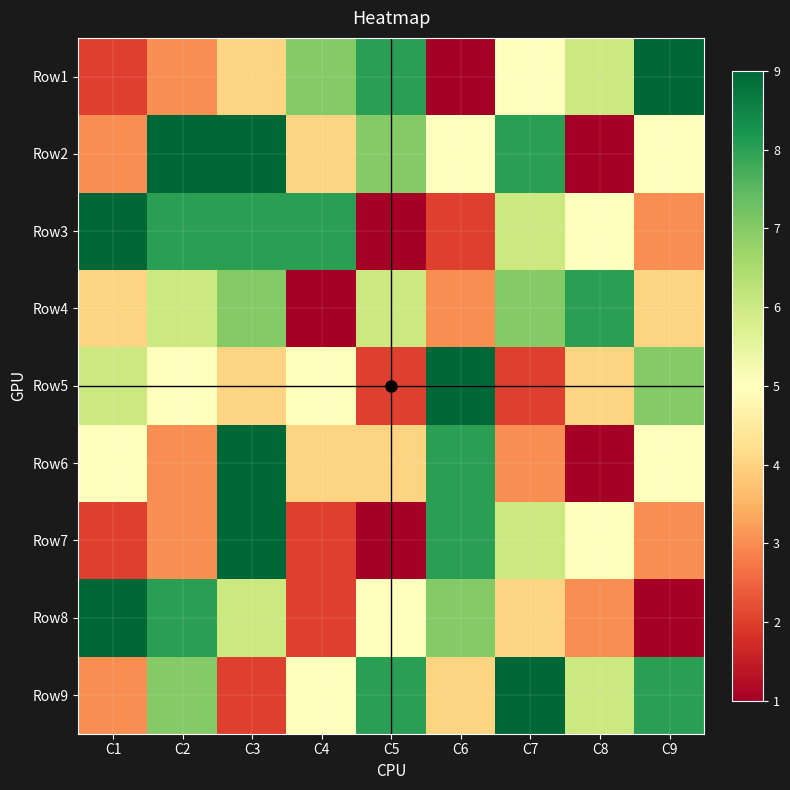

Between C5 and C7, which series saw the biggest shift?

3